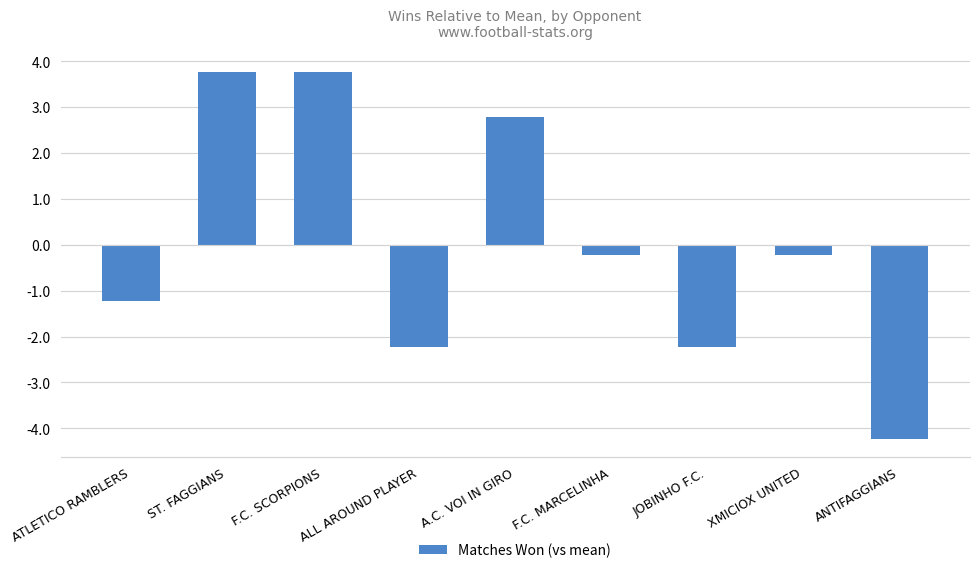

True or false: the data shows 1.2 at ST. FAGGIANS.

False